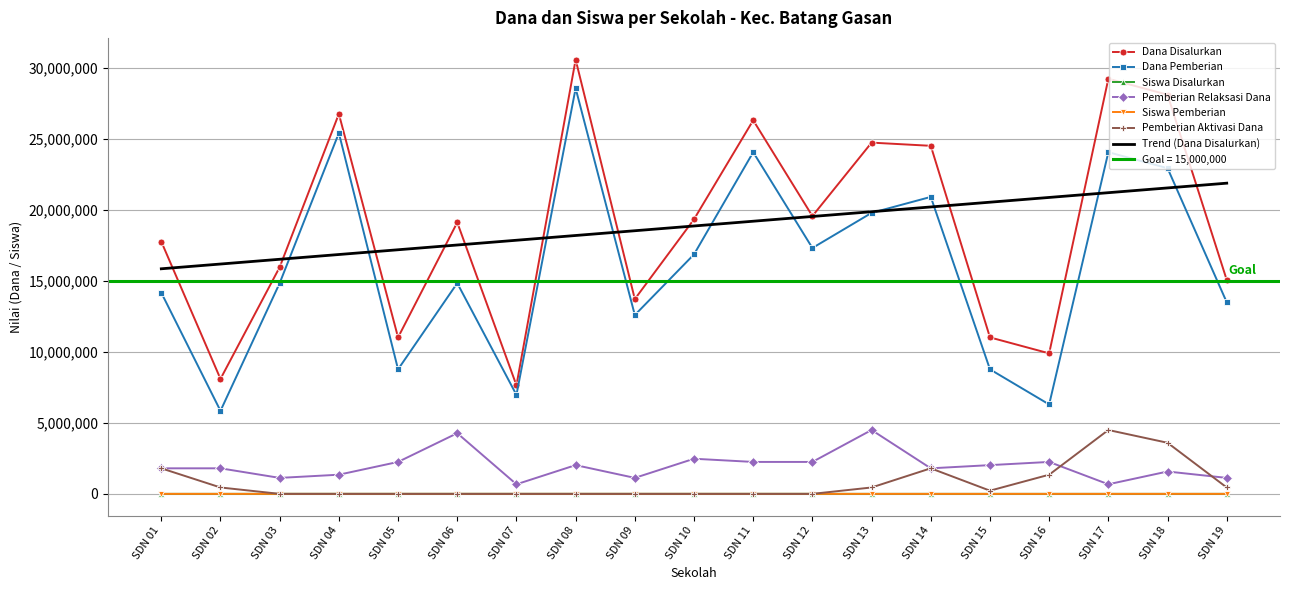

At how many categories does at least one series exceed 15105055?

12